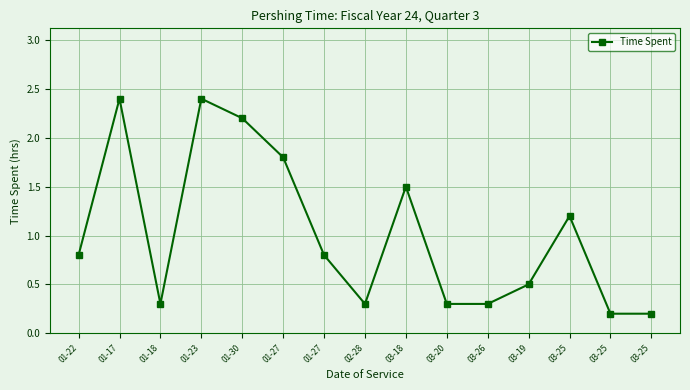

What is the greatest value displayed?

2.4